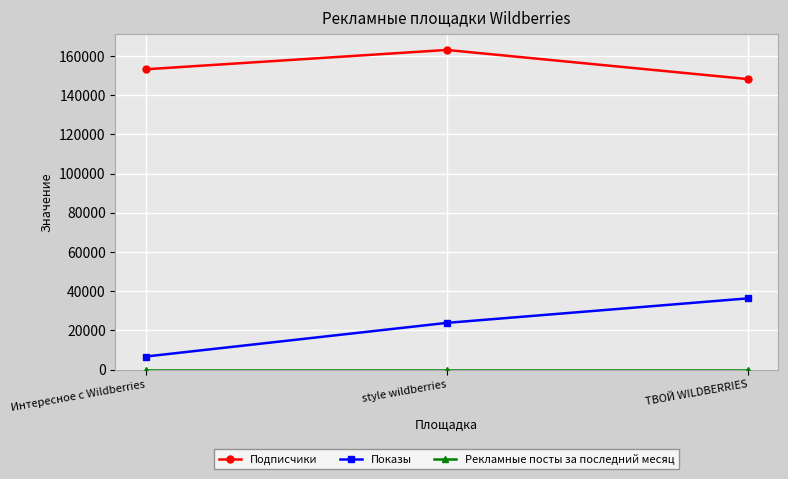

The Показы series shows 53967 at ТВОЙ WILDBERRIES. True or false?

False